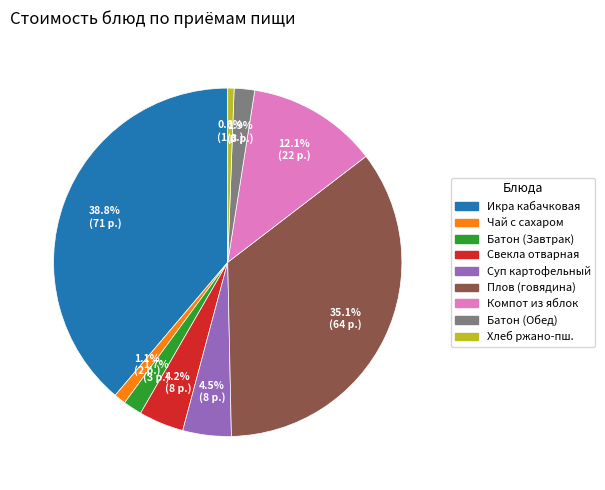

How many segments does this pie chart have?

9